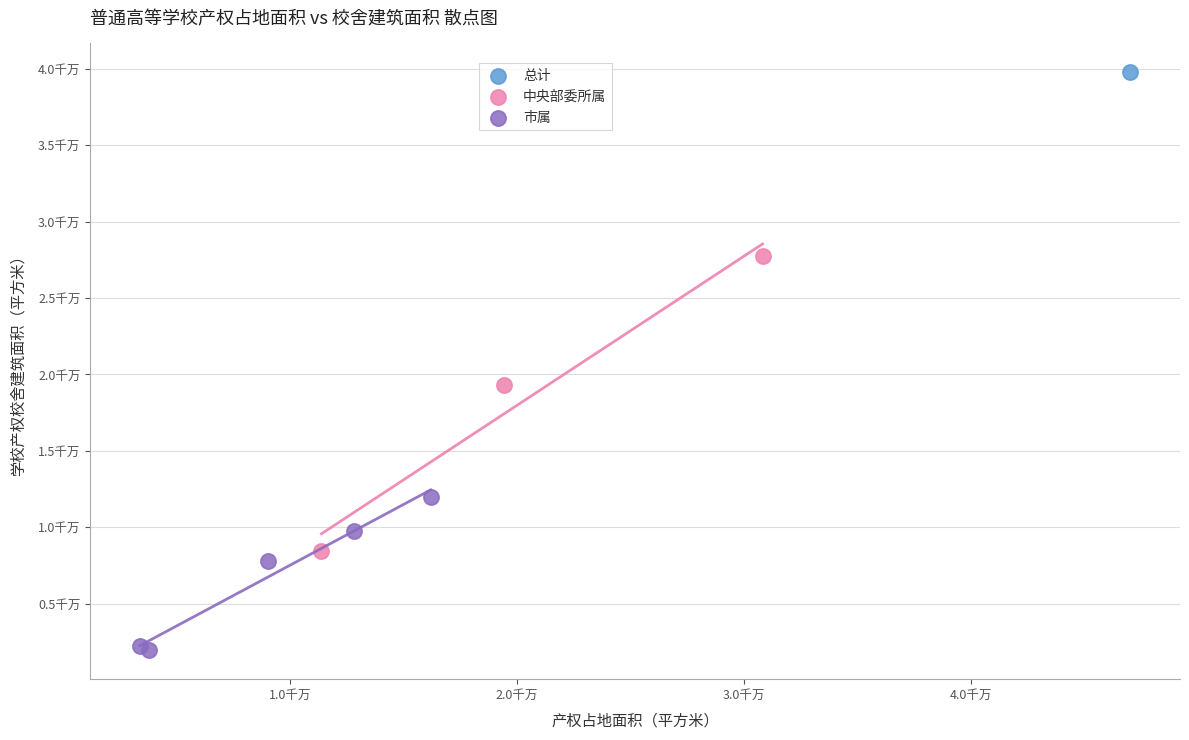

What are all the series names shown in the legend?

总计, 中央部委所属, 市属